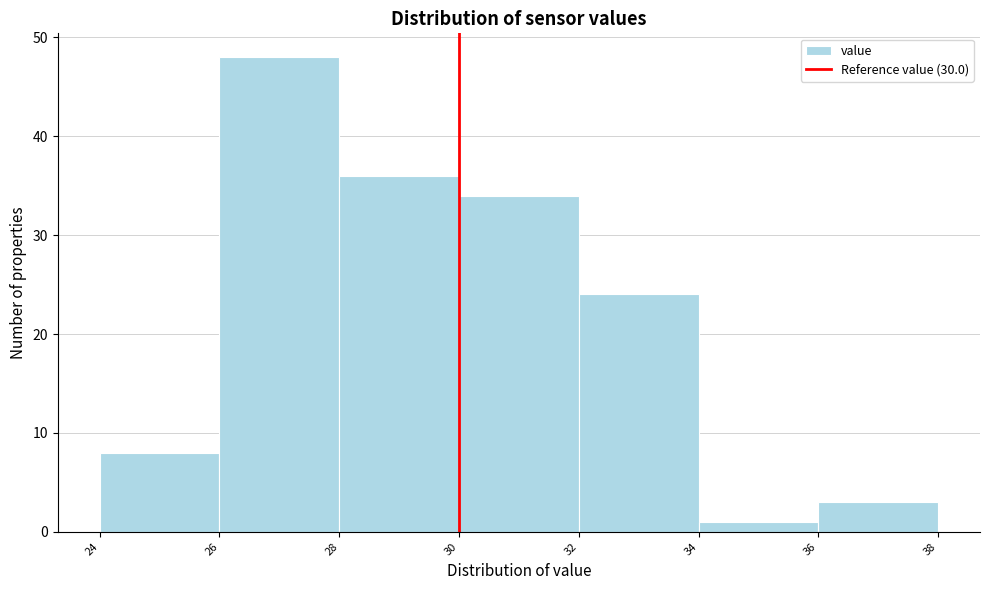

Over which range of the x-axis is the bar tallest?

26 to 28